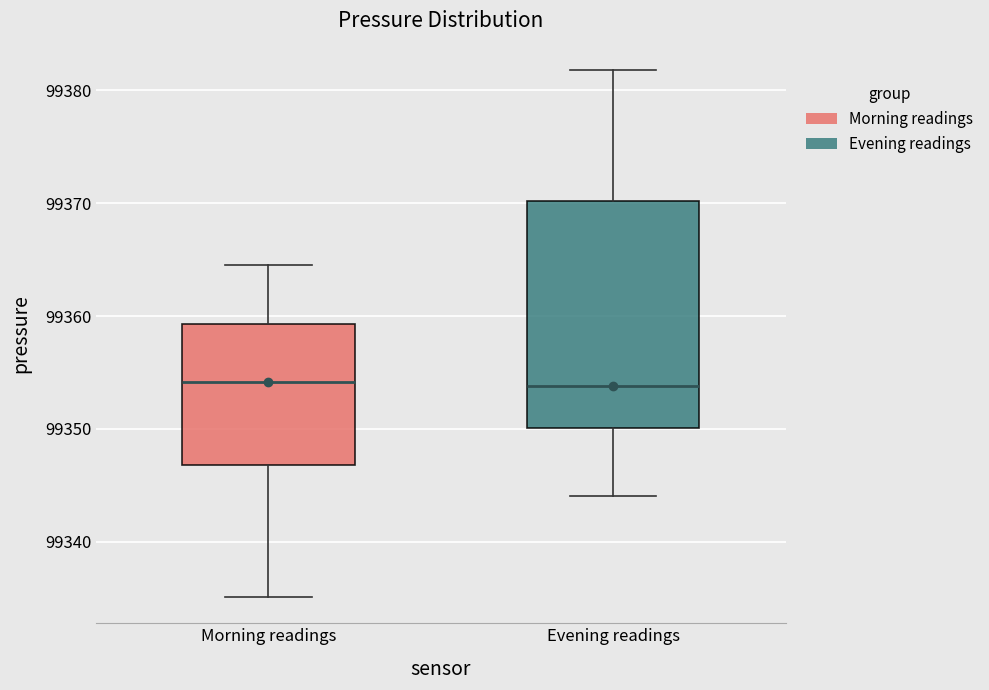

Which box is the tallest, from its lower edge to its upper edge?

Evening readings